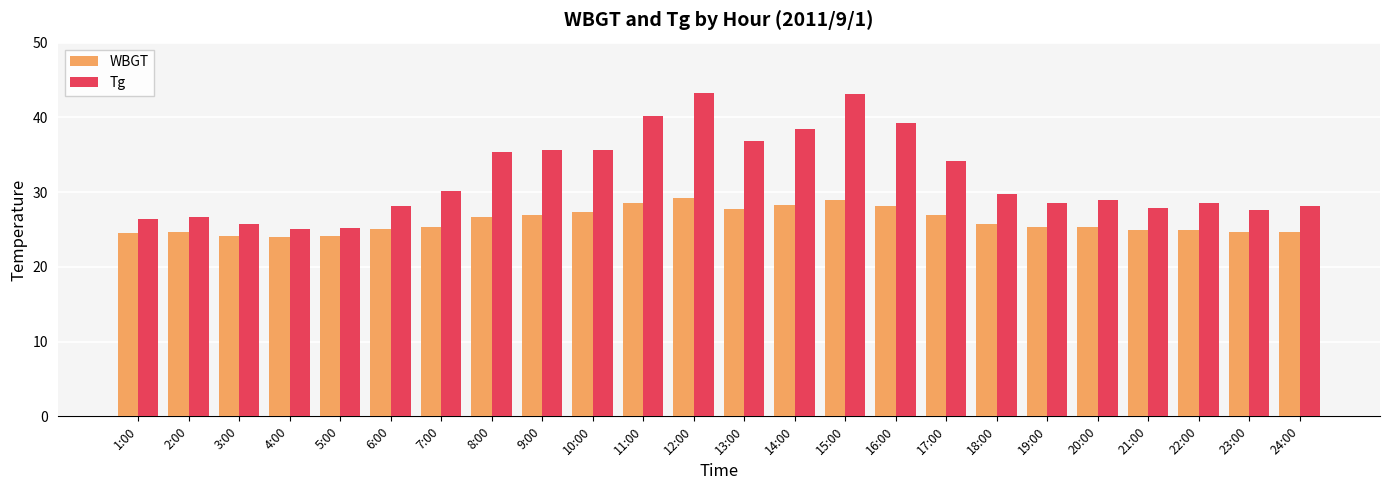

What is the value of the WBGT bar at the 8th from the left?

26.7